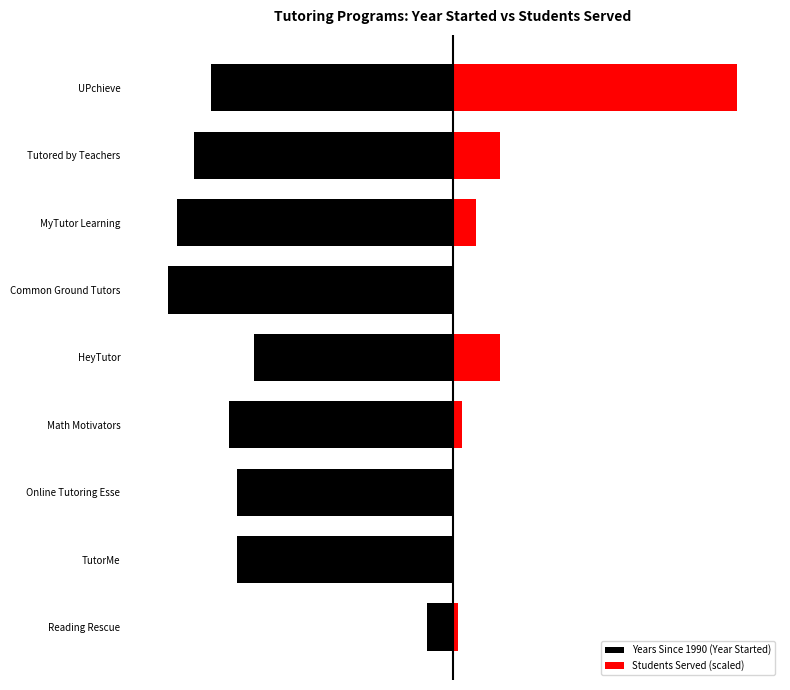

List the series in order of their overall mean, highest first.

Students Served (scaled), Years Since 1990 (Year Started)